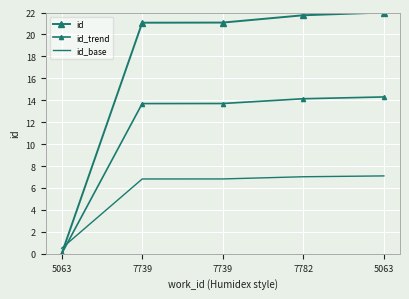

True or false: id_trend and id cross at least once.

False